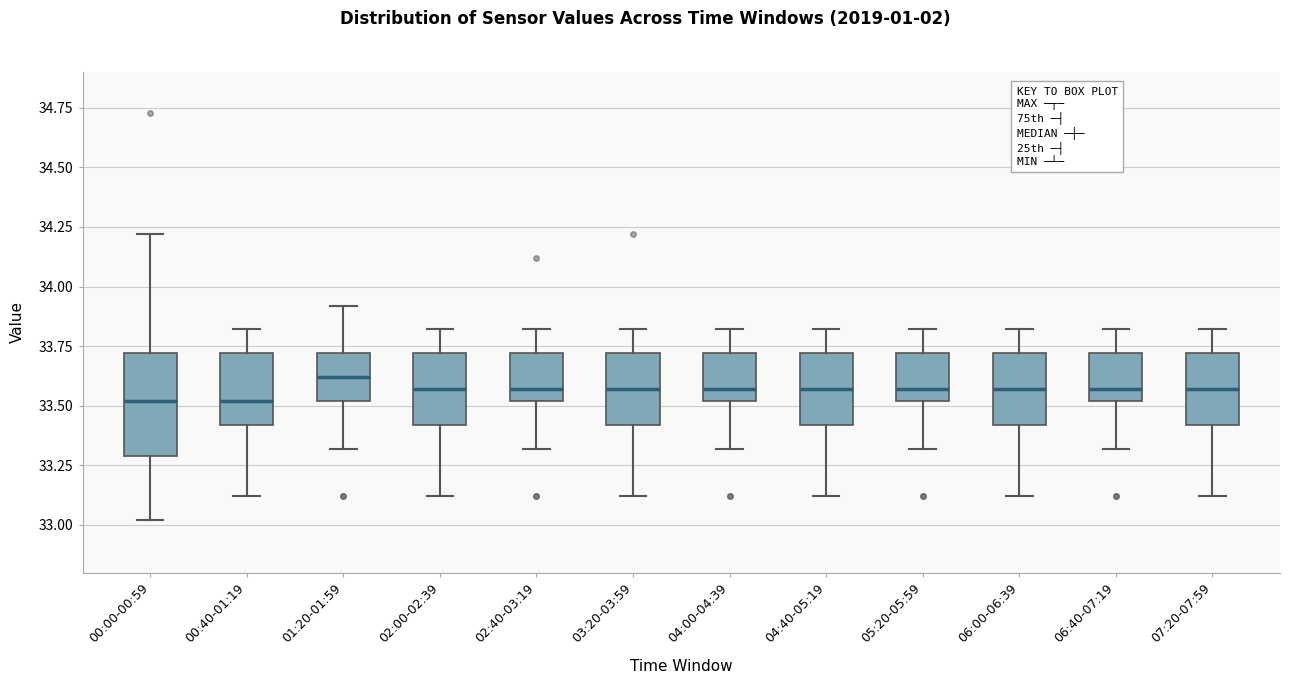

Reading left to right, transcribe this box plot: for each box, give where its median line is, the range the box spans, and where its two whiskers end, as read against the y-axis. The values are not printed on the chart, so give them approximately, as read against the axis.

00:00-00:59: median 33.50, box 33.30 to 33.70, whiskers 33.00 to 34.20
00:40-01:19: median 33.50, box 33.40 to 33.70, whiskers 33.10 to 33.80
01:20-01:59: median 33.60, box 33.50 to 33.70, whiskers 33.30 to 33.90
02:00-02:39: median 33.55, box 33.40 to 33.70, whiskers 33.10 to 33.80
02:40-03:19: median 33.55, box 33.50 to 33.70, whiskers 33.30 to 33.80
03:20-03:59: median 33.55, box 33.40 to 33.70, whiskers 33.10 to 33.80
04:00-04:39: median 33.55, box 33.50 to 33.70, whiskers 33.30 to 33.80
04:40-05:19: median 33.55, box 33.40 to 33.70, whiskers 33.10 to 33.80
05:20-05:59: median 33.55, box 33.50 to 33.70, whiskers 33.30 to 33.80
06:00-06:39: median 33.55, box 33.40 to 33.70, whiskers 33.10 to 33.80
06:40-07:19: median 33.55, box 33.50 to 33.70, whiskers 33.30 to 33.80
07:20-07:59: median 33.55, box 33.40 to 33.70, whiskers 33.10 to 33.80